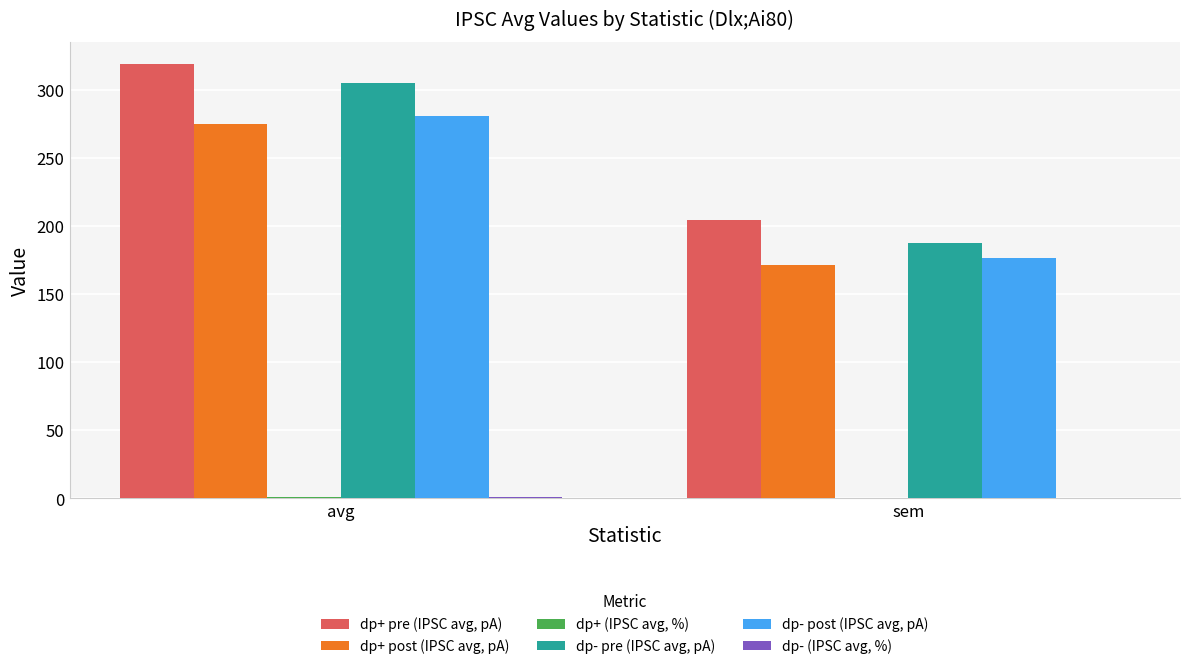

Is the value of dp- post (IPSC avg, pA) at avg greater than the value of dp- pre (IPSC avg, pA) at sem?

Yes